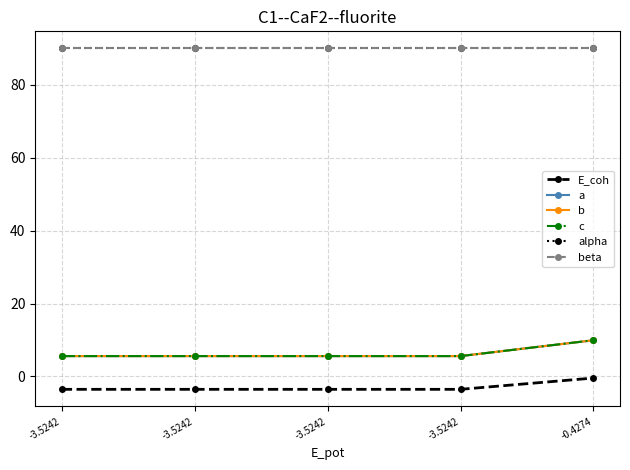

The beta series shows 90.0 at -3.5242. True or false?

True